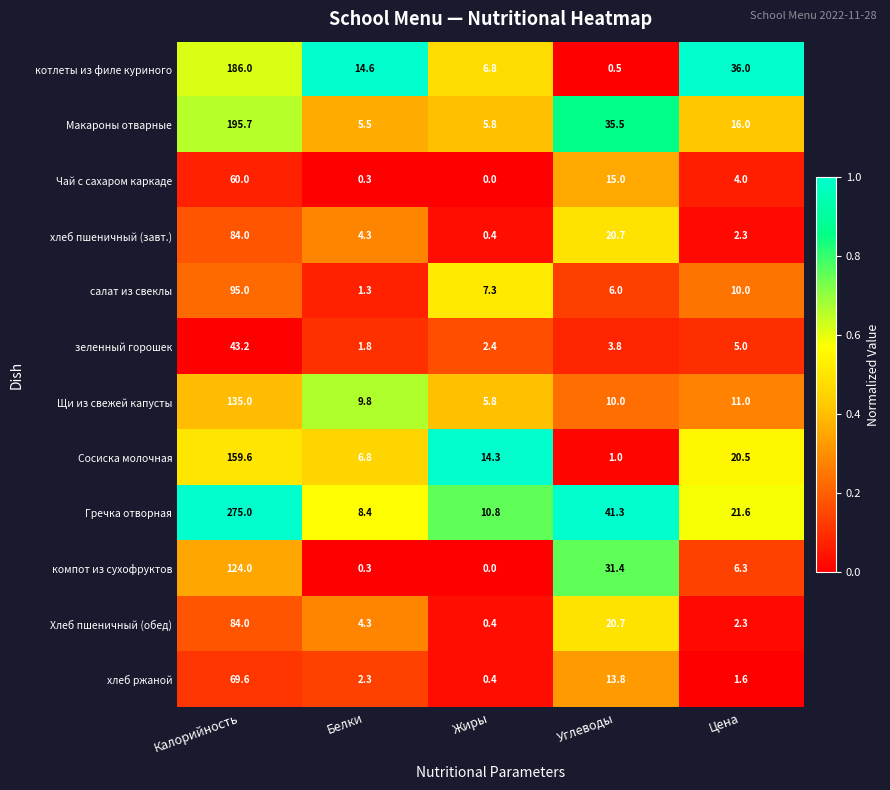

What is the average value of the Гречка отворная series?

71.4